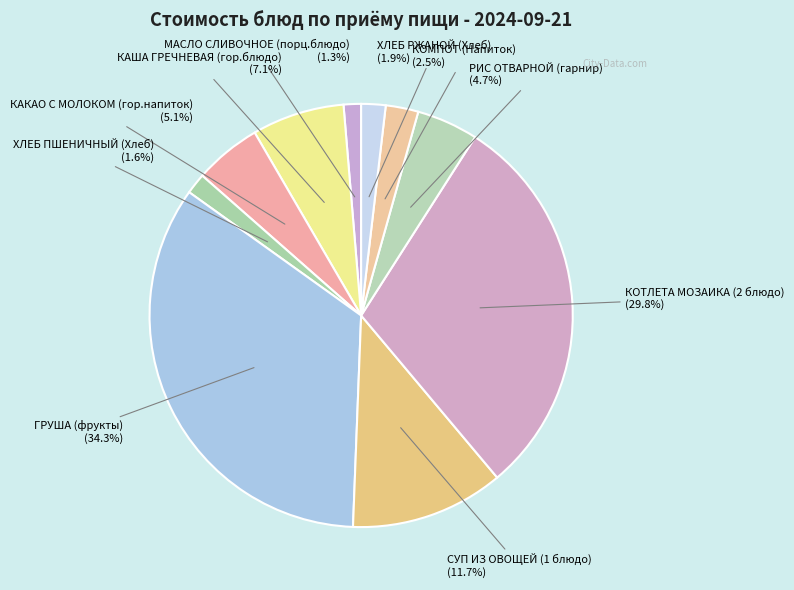

How many segments does this pie chart have?

10